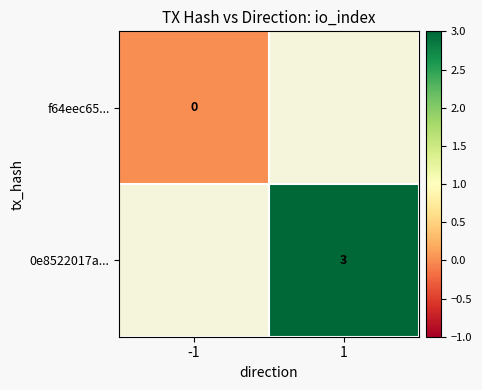

How many distinct data groups are displayed?

2